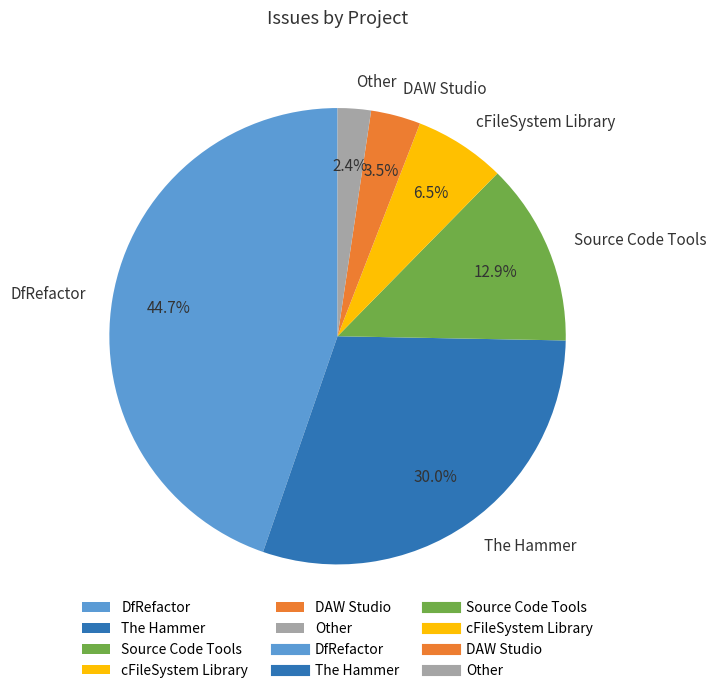

The Source Code Tools slice represents 21% of the pie. True or false?

False